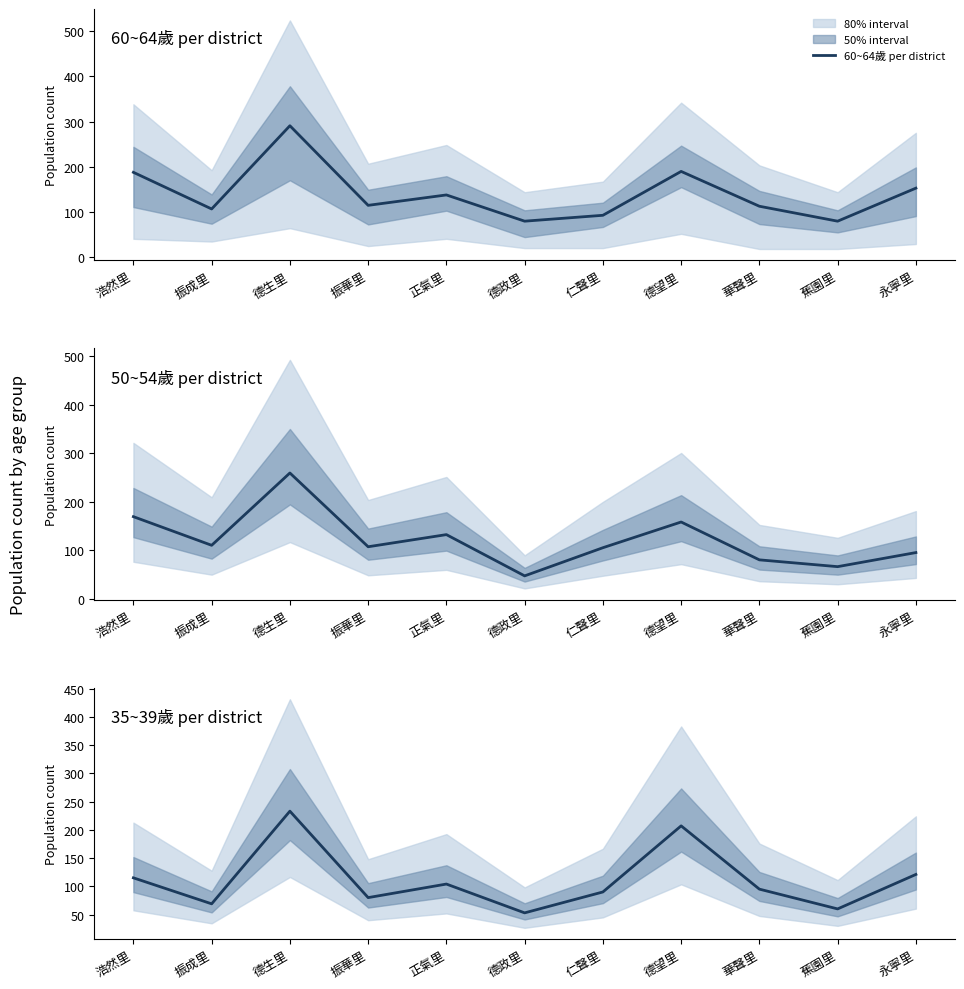

What is the difference between the maximum and minimum values in the 60~64歲 per district series?

211